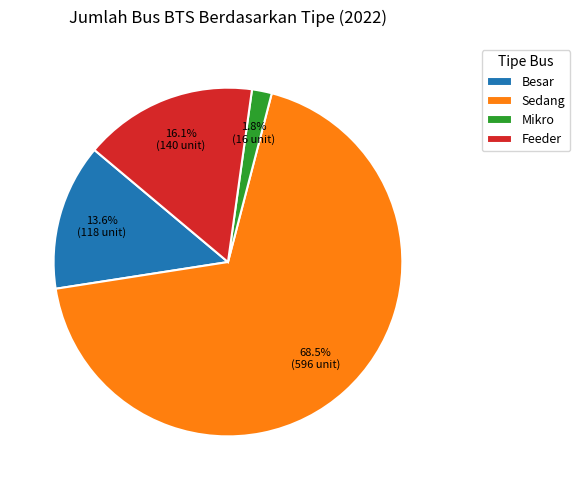

Do Feeder and Mikro together represent more than half of the pie?

No